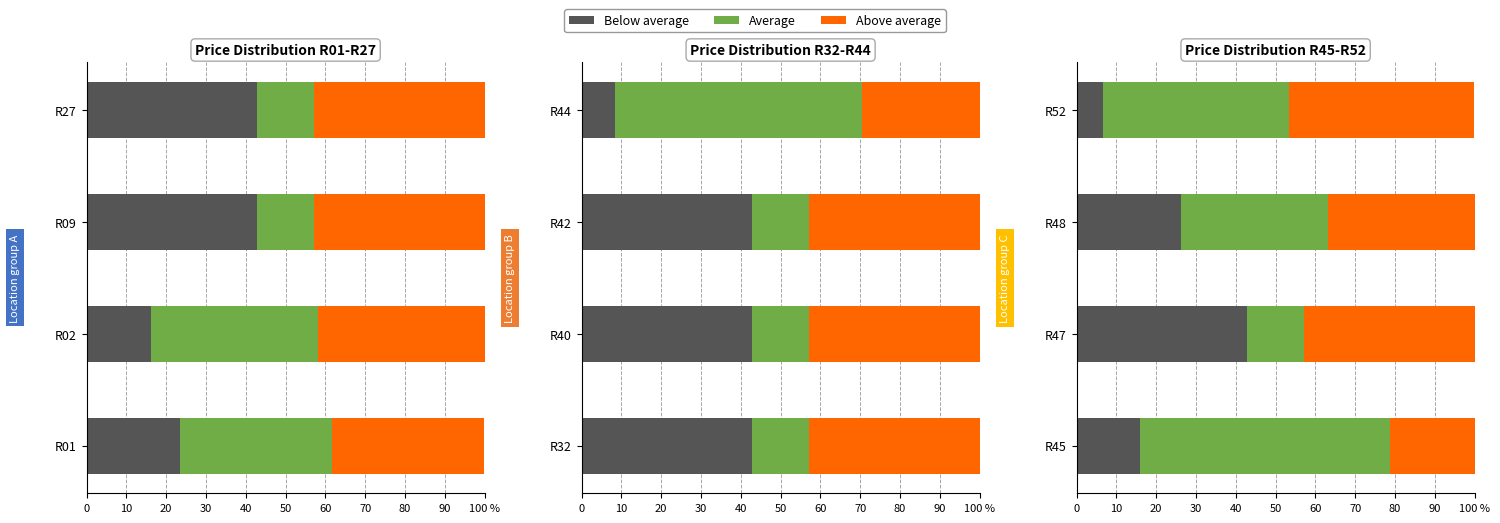

Does the chart contain stacked bars?

No